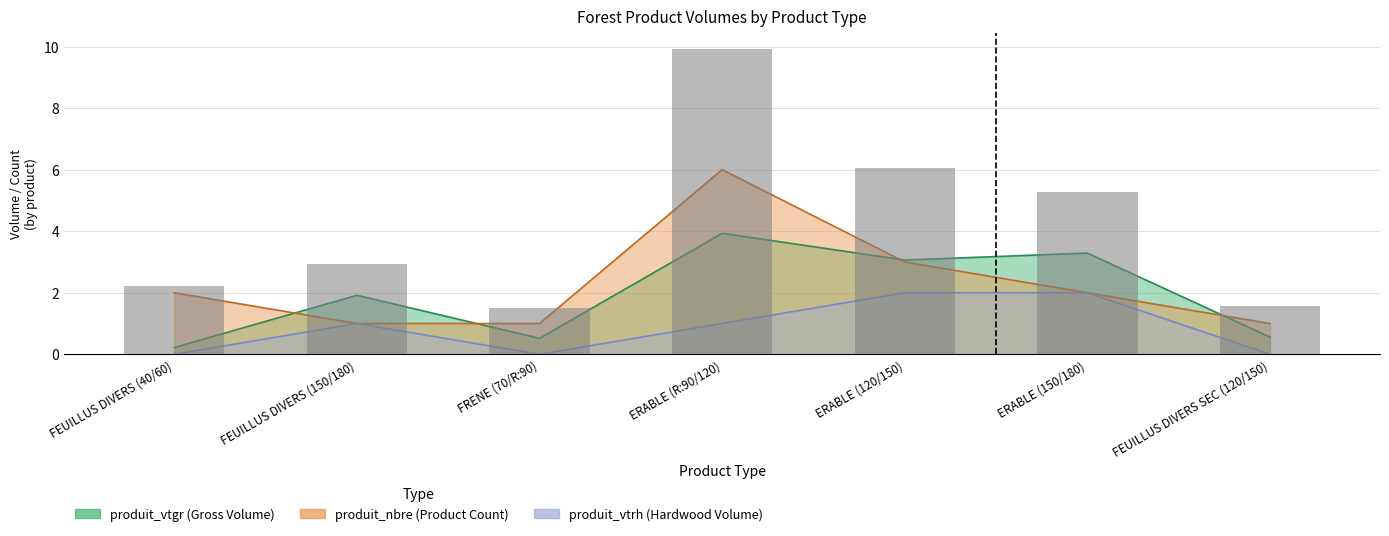

The produit_vtrh series shows 2.8 at ERABLE (120/150). True or false?

False